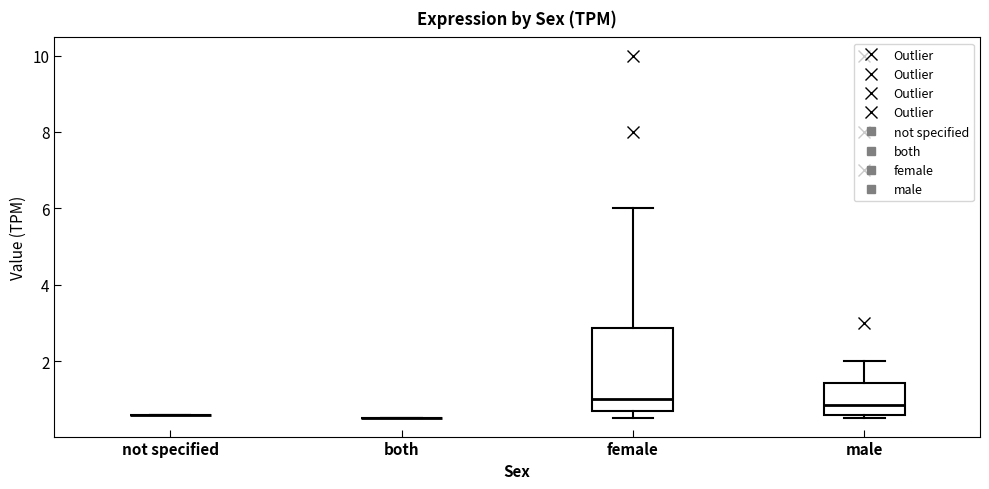

Which box is the tallest, from its lower edge to its upper edge?

female